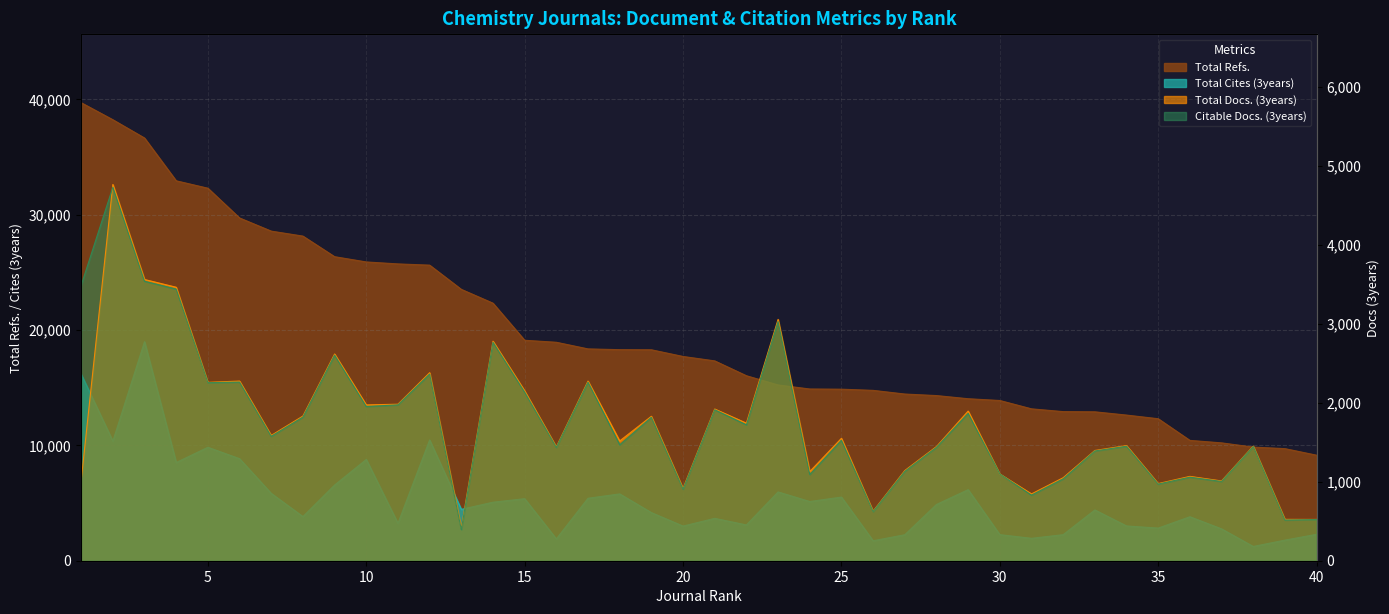

At 9, list the series in order from largest to smallest.

Total Refs., Total Cites (3years), Total Docs. (3years), Citable Docs. (3years)